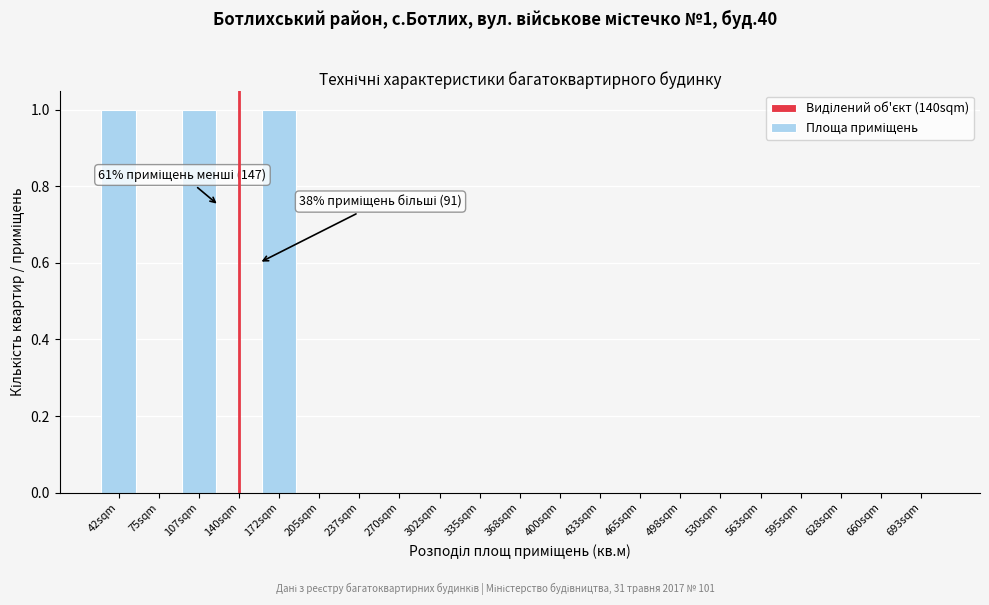

Reading left to right, list all the values displayed in this chart.

42sqm=1	75sqm=0	107sqm=1	140sqm=0	172sqm=1	205sqm=0	237sqm=0	270sqm=0	302sqm=0	335sqm=0	368sqm=0	400sqm=0	433sqm=0	465sqm=0	498sqm=0	530sqm=0	563sqm=0	595sqm=0	628sqm=0	660sqm=0	693sqm=0